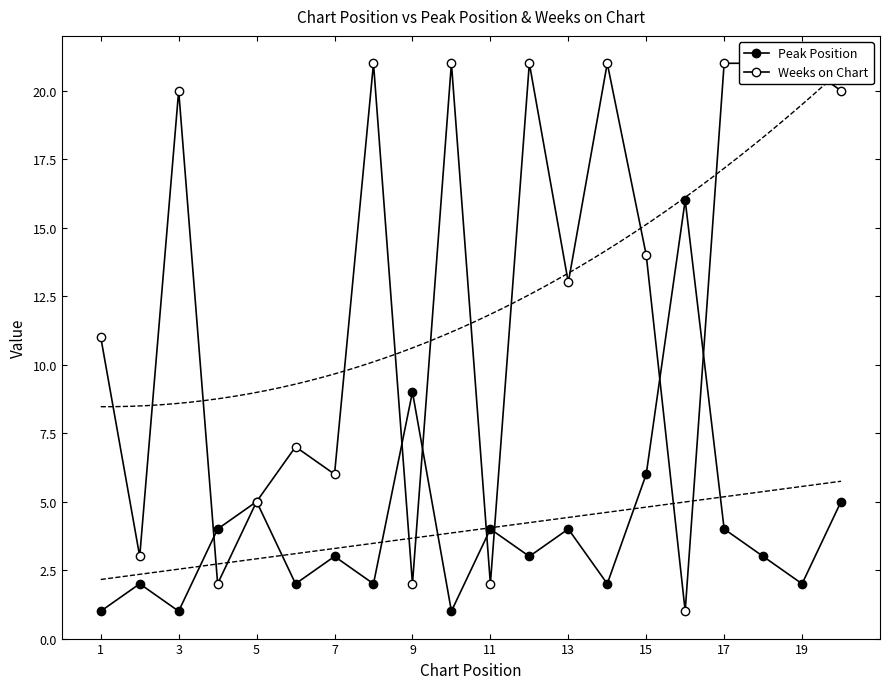

Rank the series by their average value, from lowest to highest.

Peak Position, Weeks on Chart